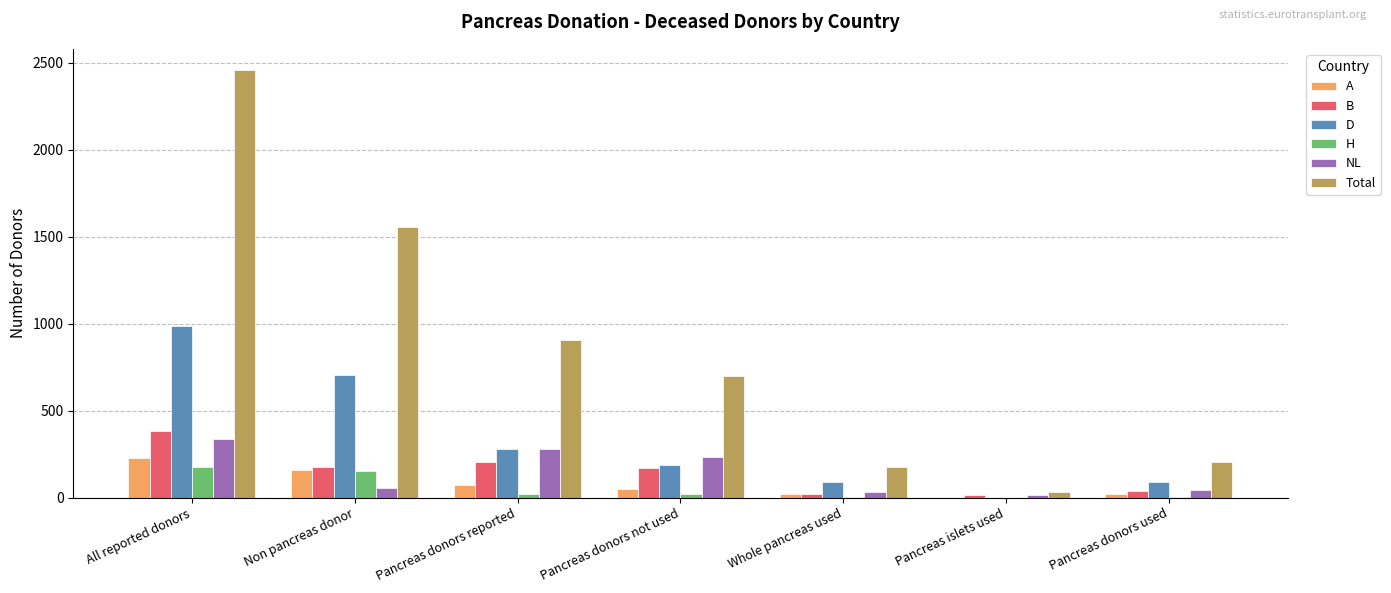

The D series shows 484 at Non pancreas donor. True or false?

False